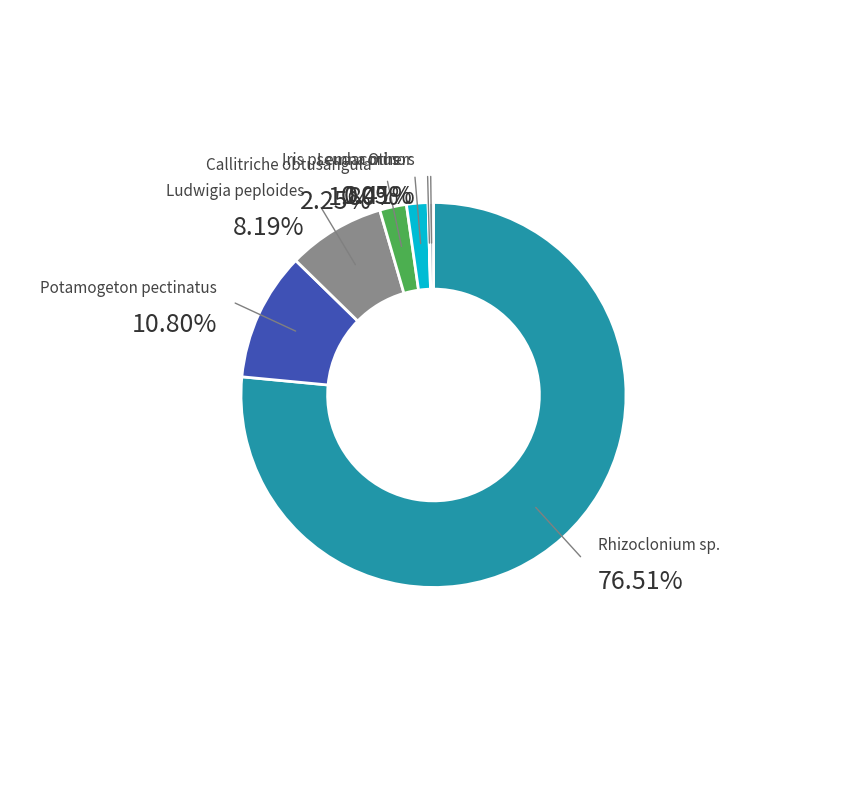

Which category has the smallest portion of the pie?

Lemna minor